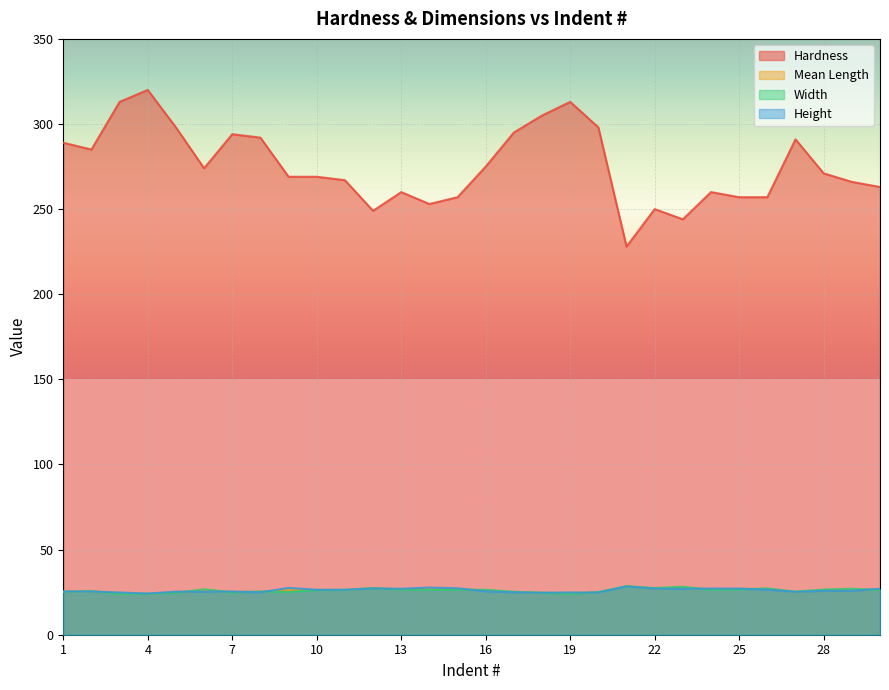

True or false: Width has a value of 26.4 at 15.

True